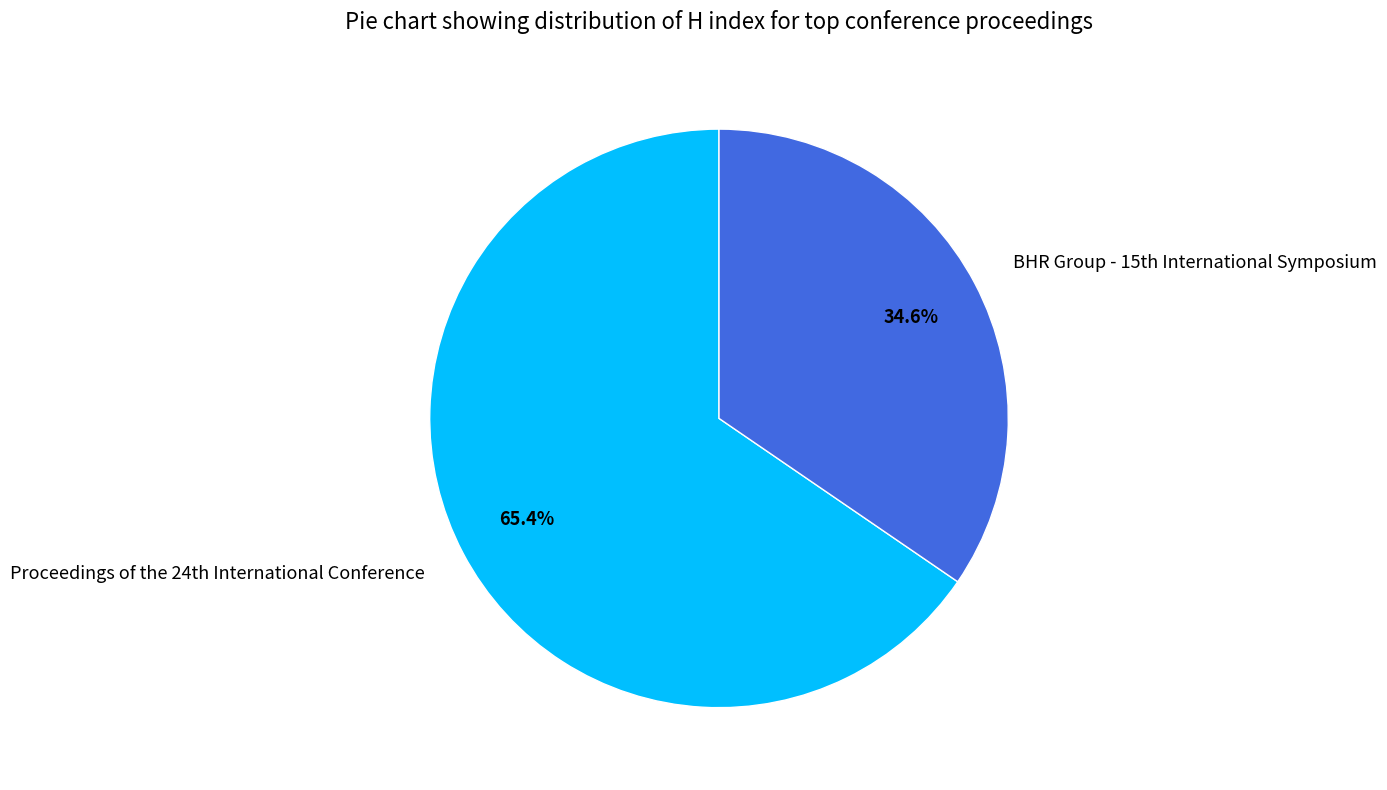

How many slices are in this pie chart?

2